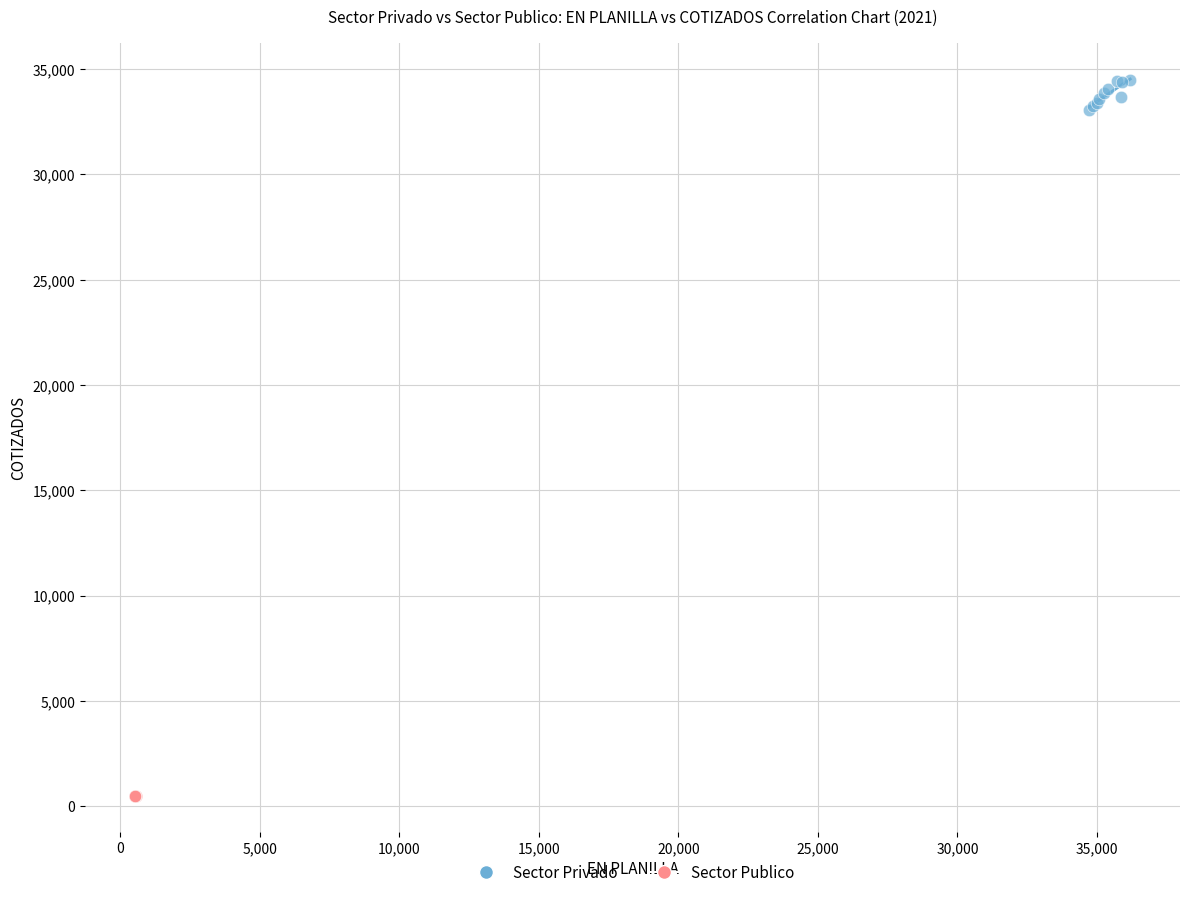

What are all the series names shown in the legend?

Sector Privado, Sector Publico